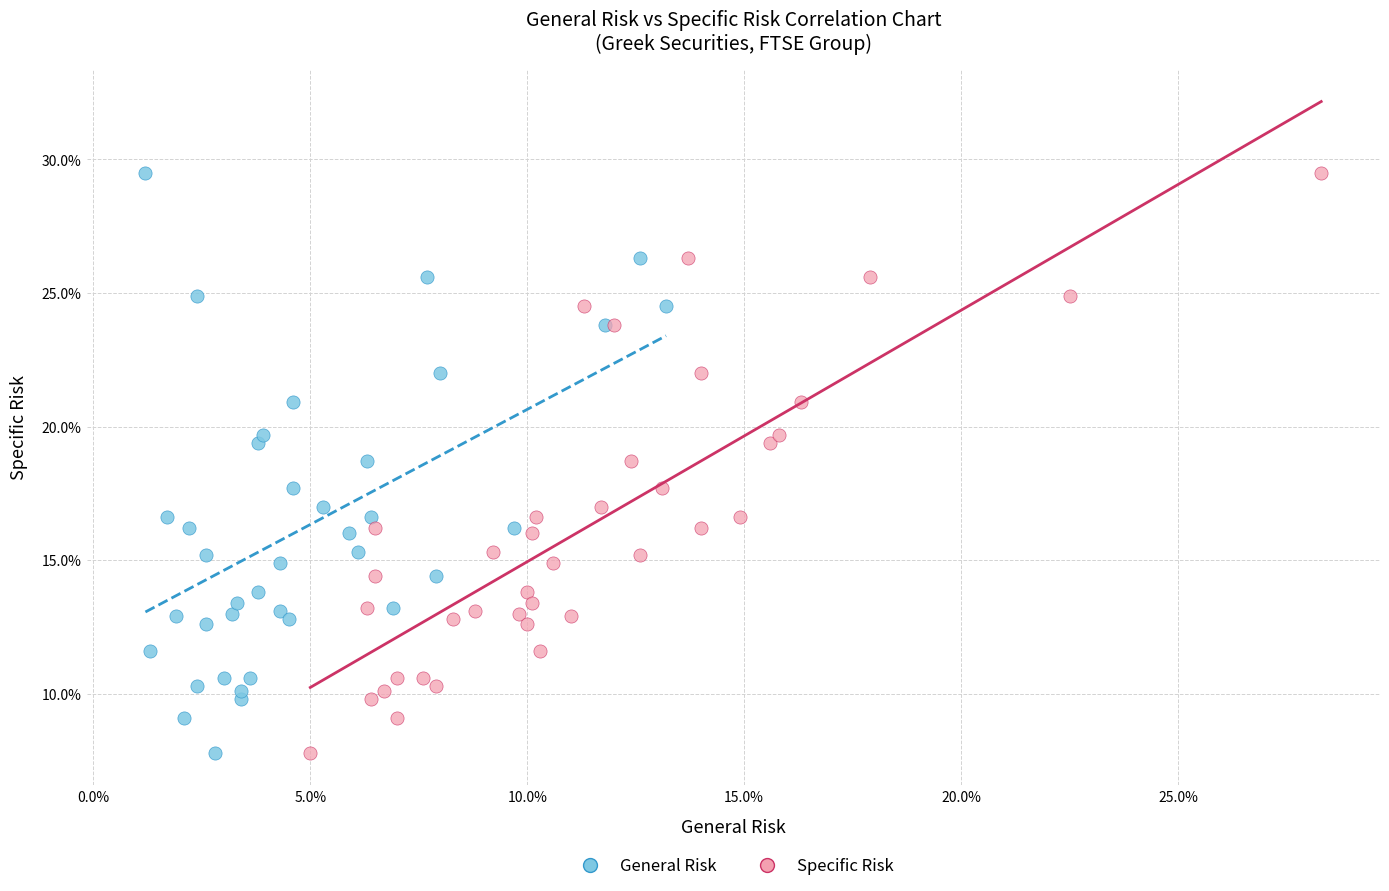

What are all the series names shown in the legend?

General Risk, Specific Risk